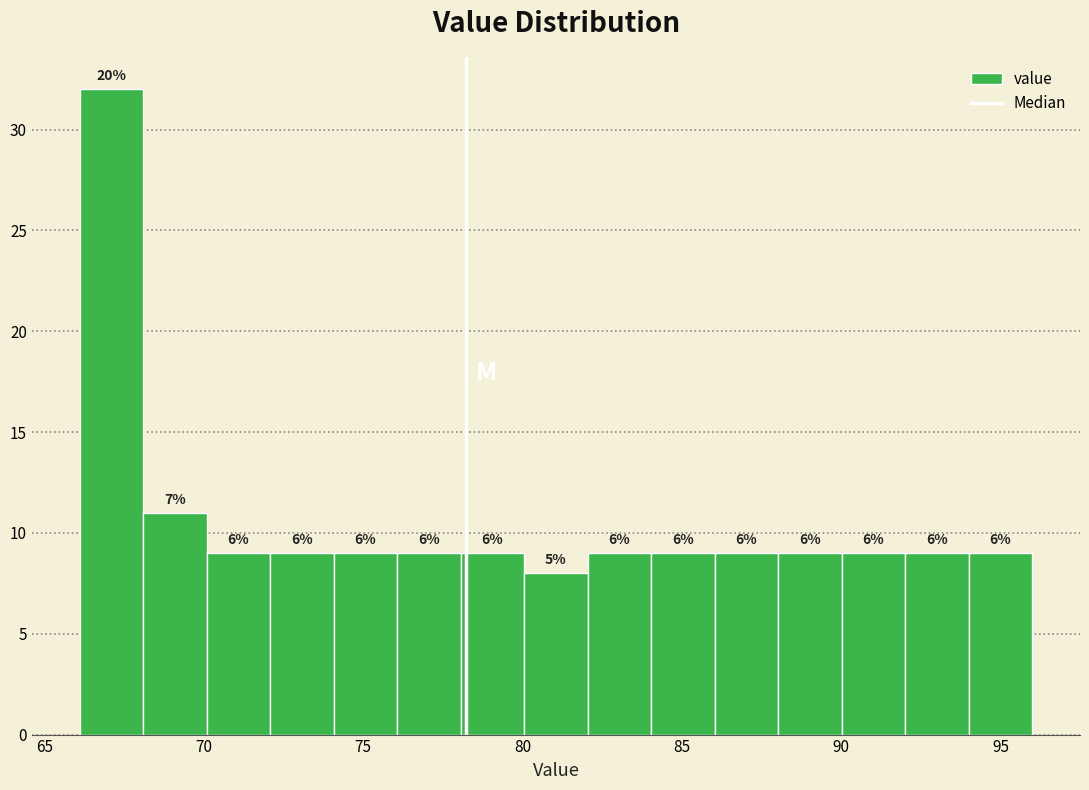

Read against the x-axis, roughly where is the centre of the tallest bar?

67.0